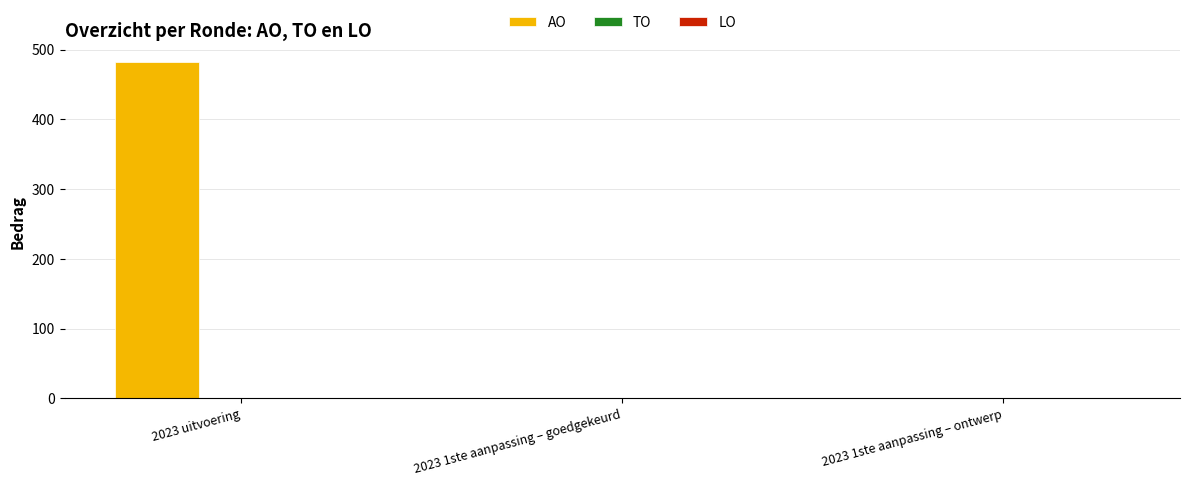

Between 2023 uitvoering and 2023 1ste aanpassing – ontwerp, which is larger?

2023 uitvoering